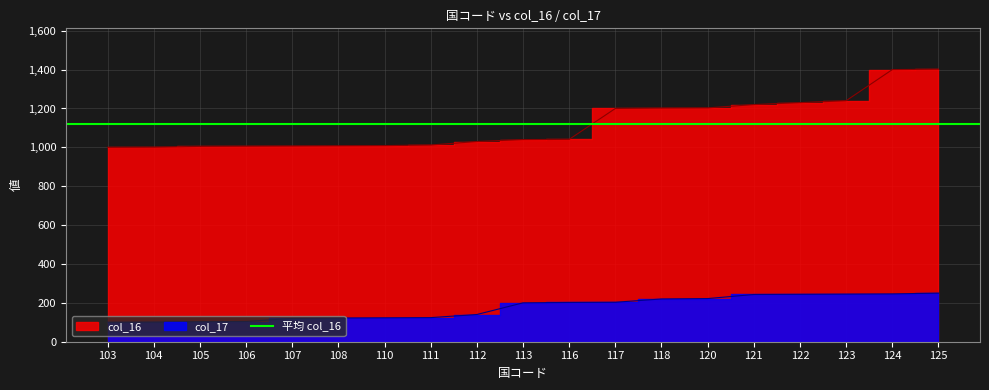

Where does the col_16 series first go above 1040?

116